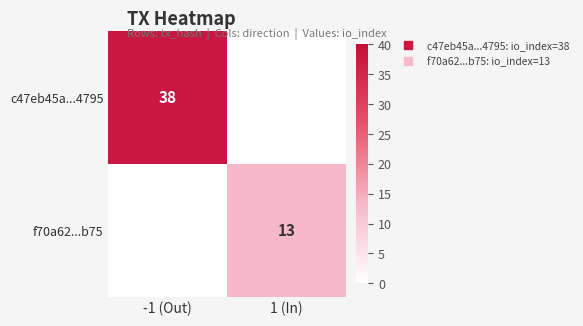

How many data points in c47eb45a...4795 are less than 38?

1